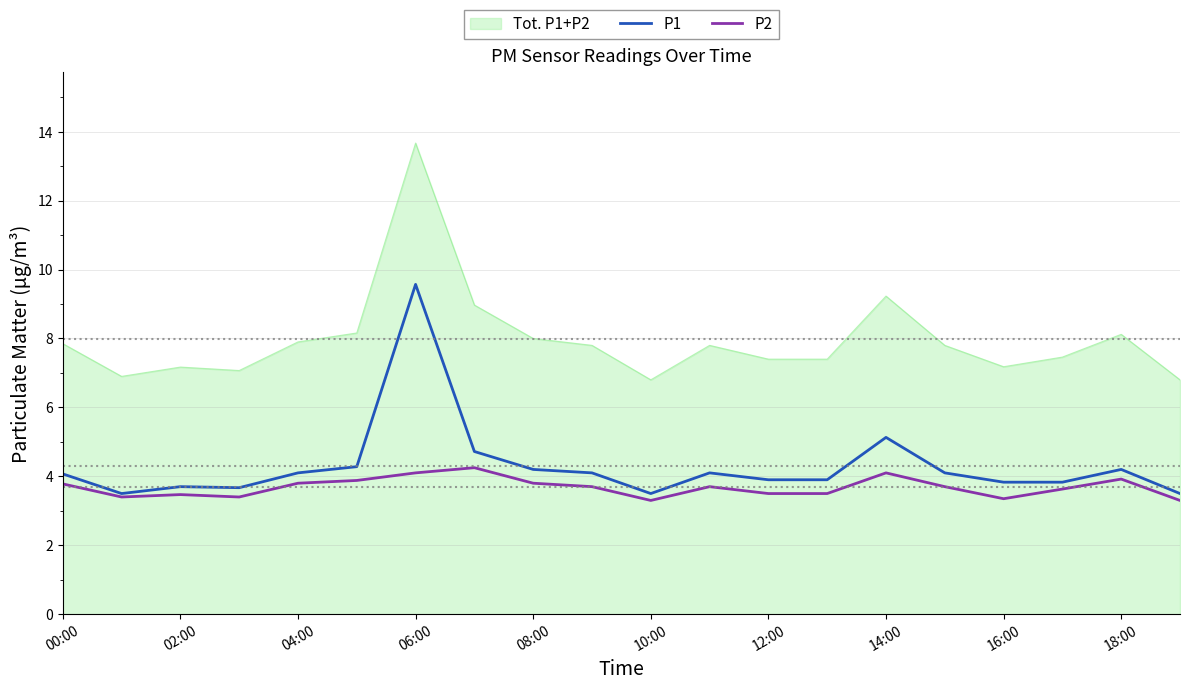

In P2, how many points are higher than both neighbors (excluding endpoints)?

5